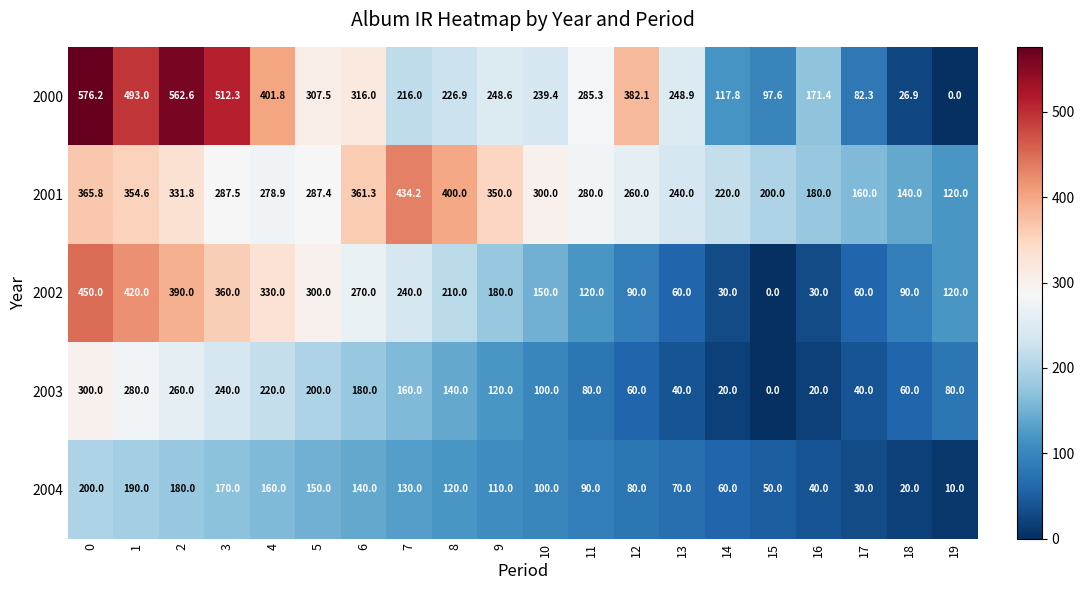

How many data points does each series have?

20